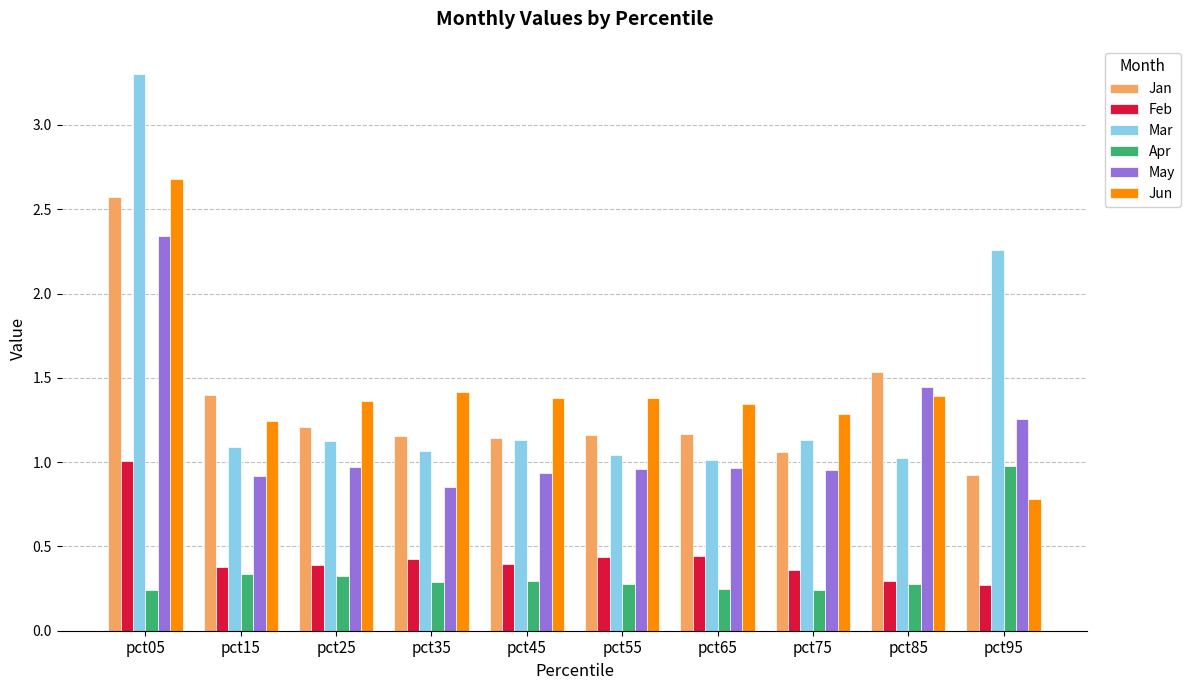

Which series has the largest range (max minus min)?

Mar